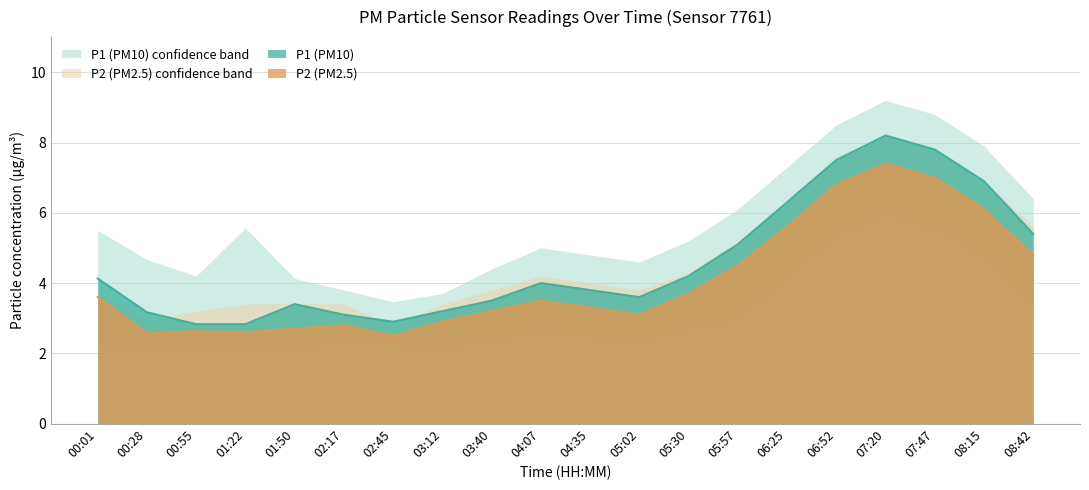

At how many categories does at least one series exceed 4?

9